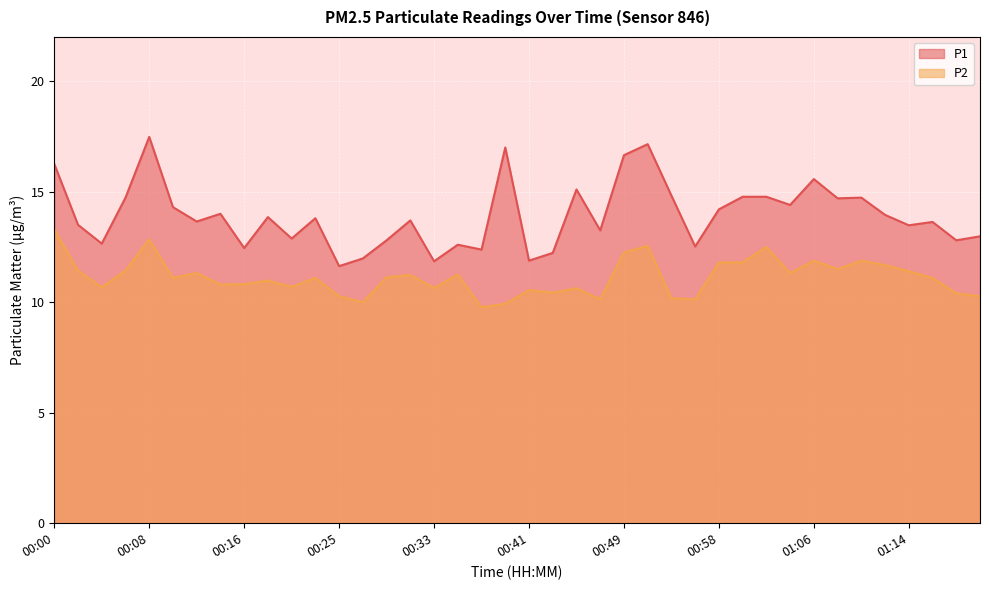

What is the difference between the P2 values at 01:10 and 00:39?

2.0